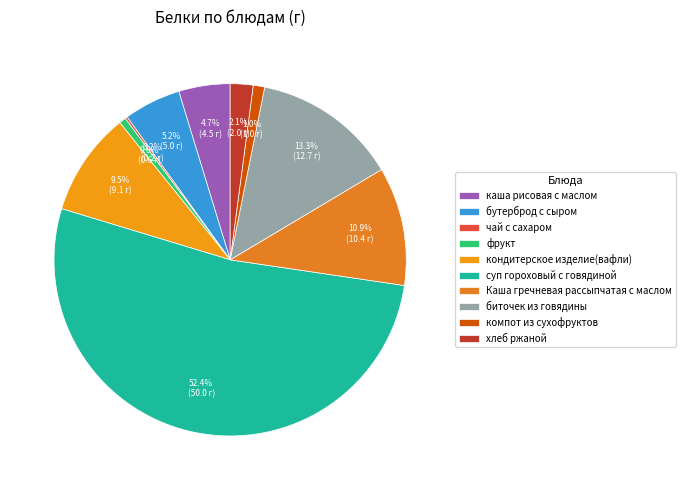

To the nearest percent, what is the difference between the хлеб ржаной and бутерброд с сыром slice percentages?

3%